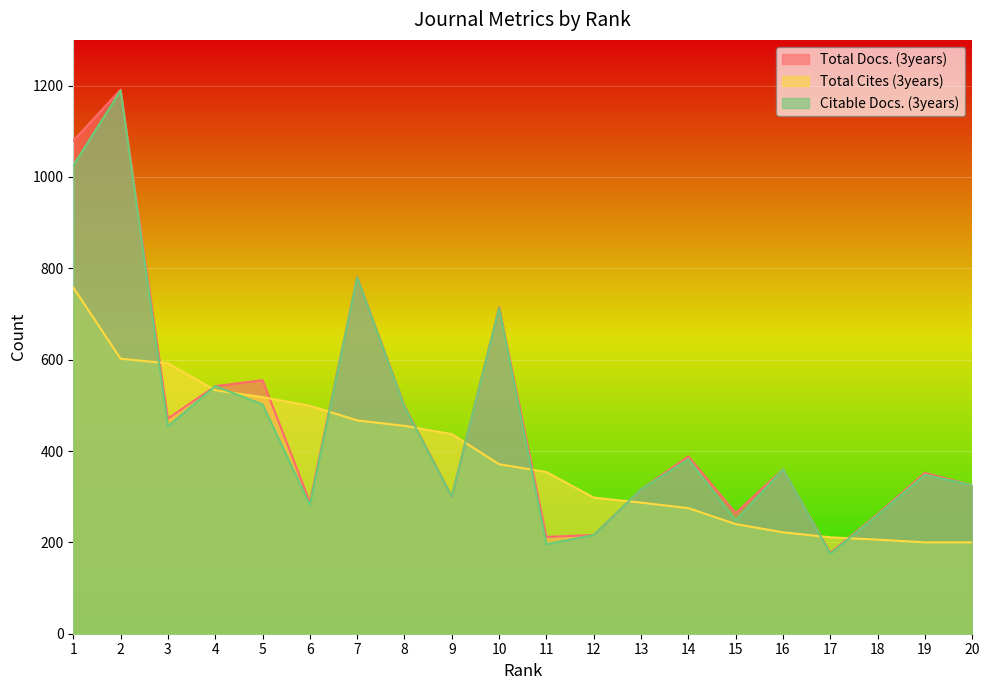

At which label does Citable Docs. (3years) reach its peak?

2